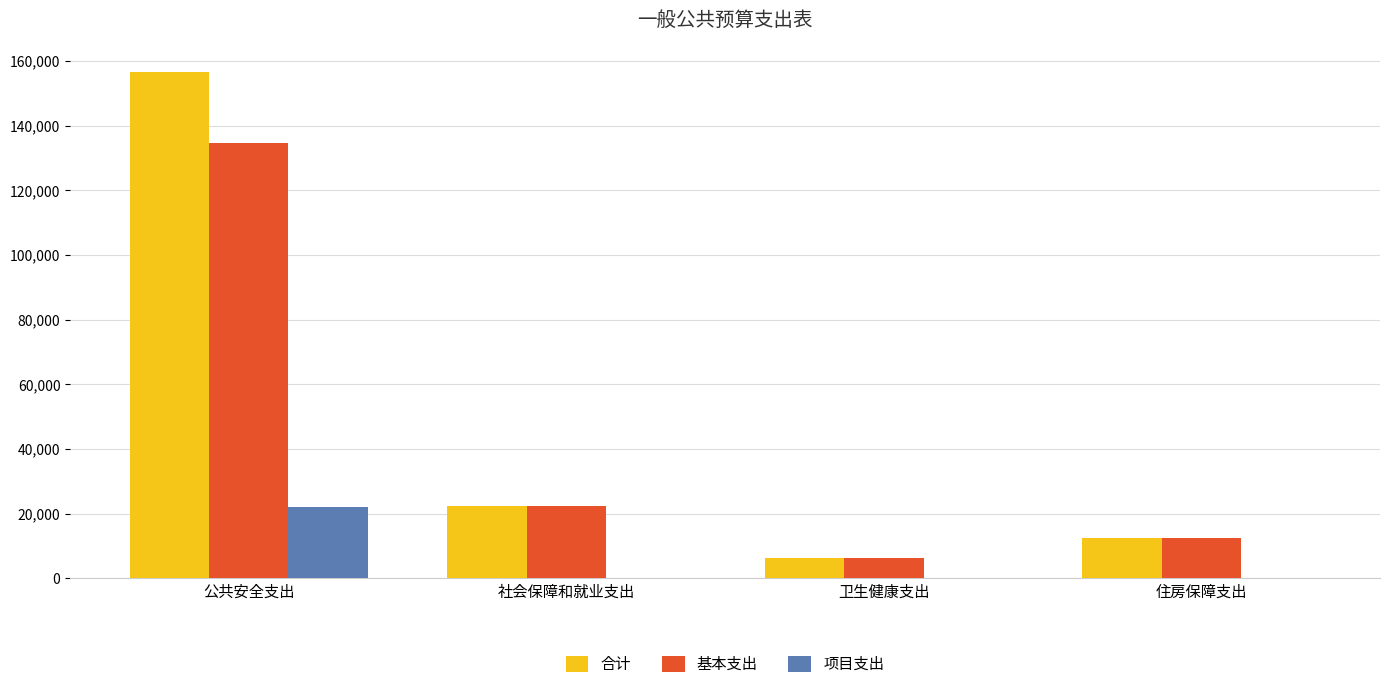

What is the sum of all 合计 values?

197929